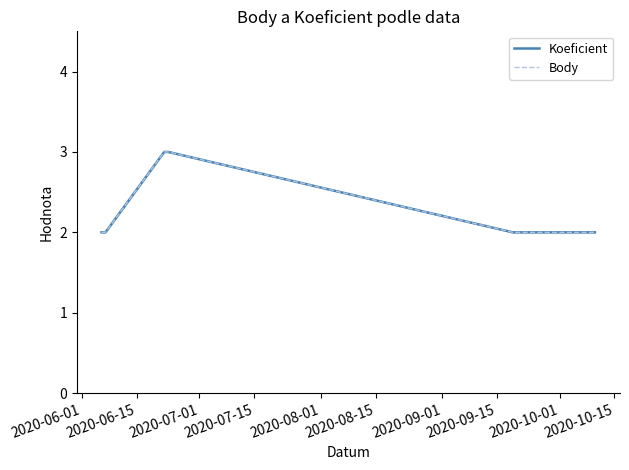

How many Body values are between 2 and 3?

6